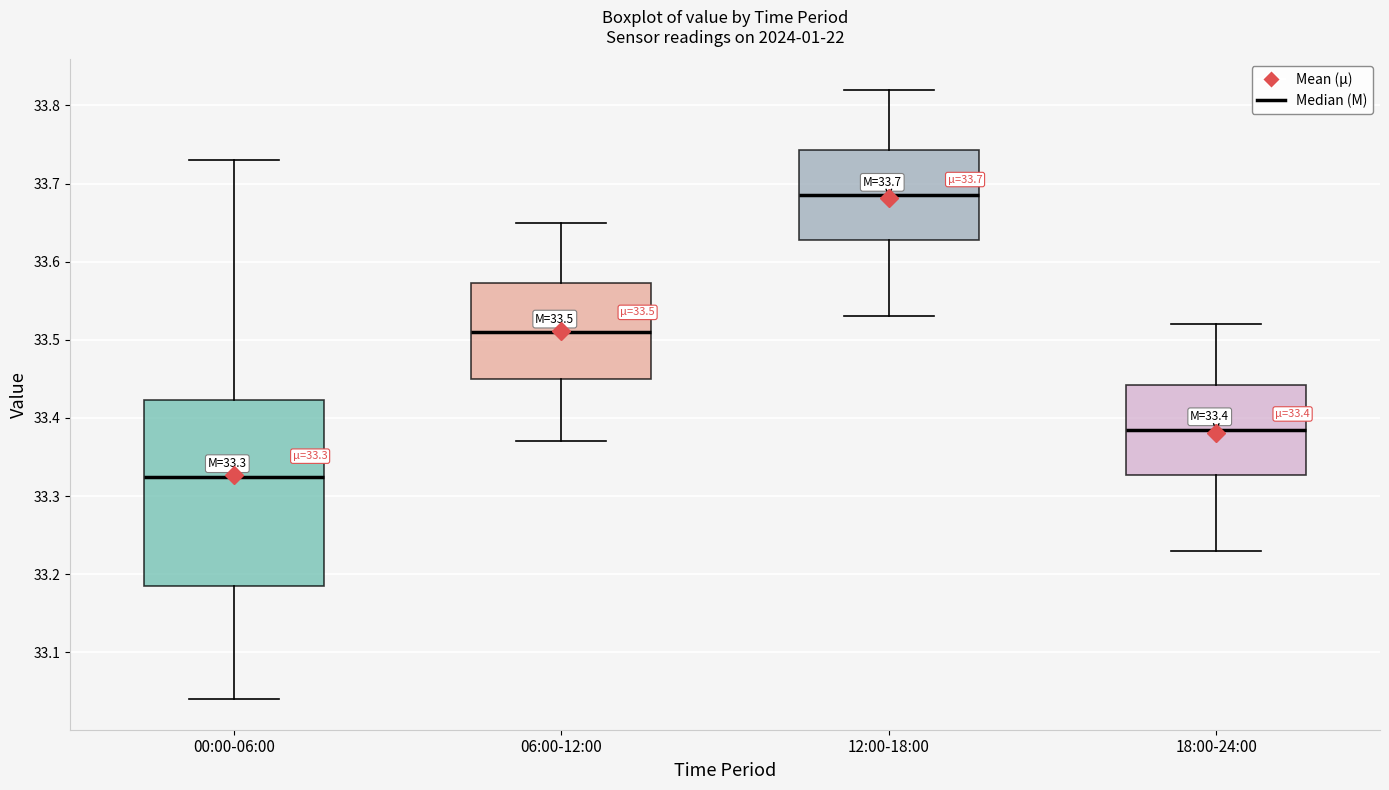

Which box's median line is the lowest?

00:00-06:00